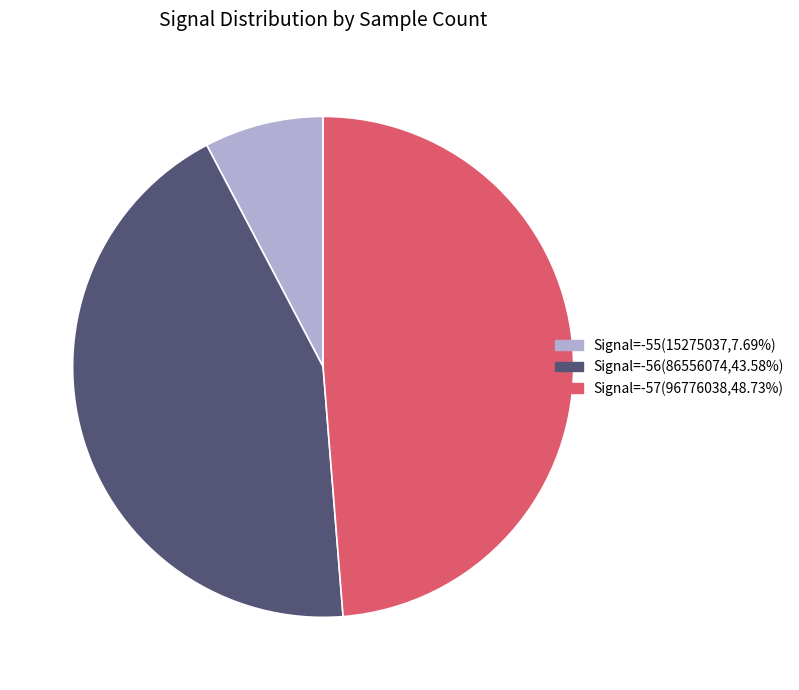

Does any single category account for the majority?

No